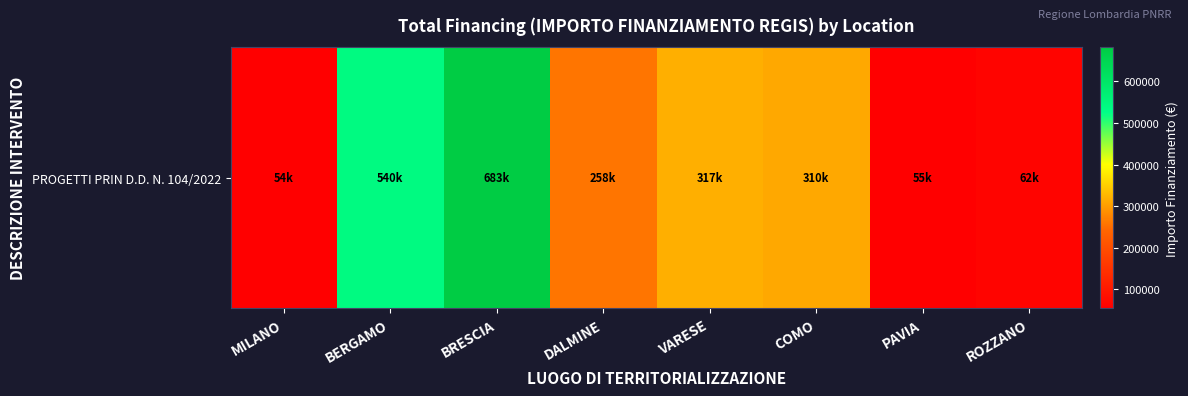

Reading left to right, list all the values displayed in this chart.

MILANO=54144.9	BERGAMO=539991.5	BRESCIA=682502.5	DALMINE=258386.7	VARESE=317069.1	COMO=310137.0	PAVIA=54577.6	ROZZANO=62062.4